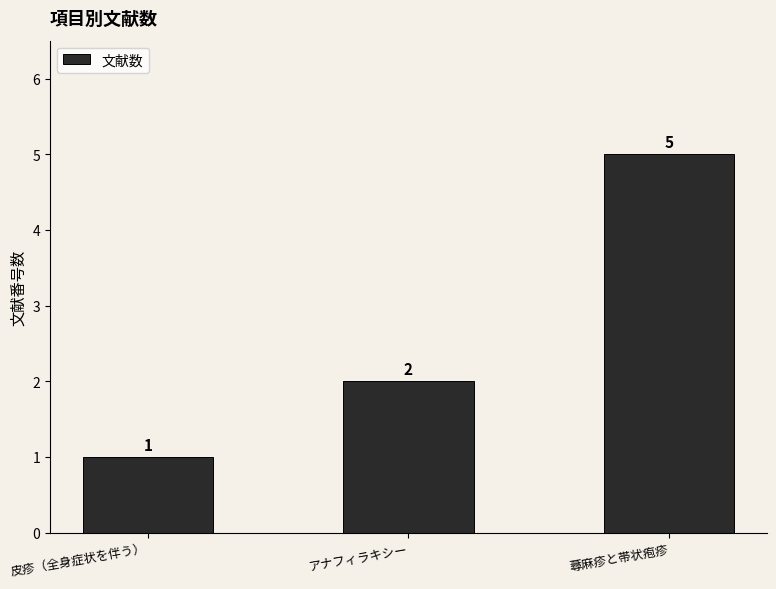

At which category does the chart reach its minimum across all series?

皮疹（全身症状を伴う）